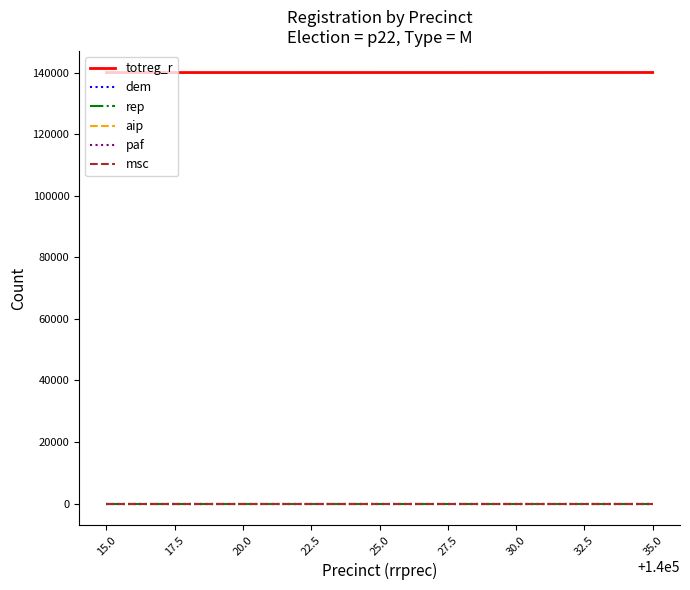

Does the chart display data point markers on the line(s)?

No